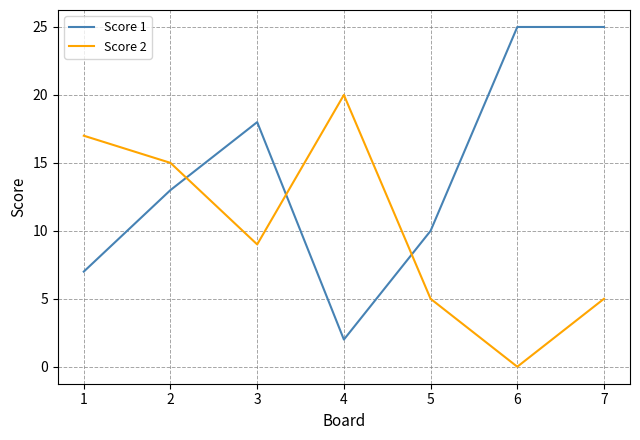

What is the total value across all series at 4?

22